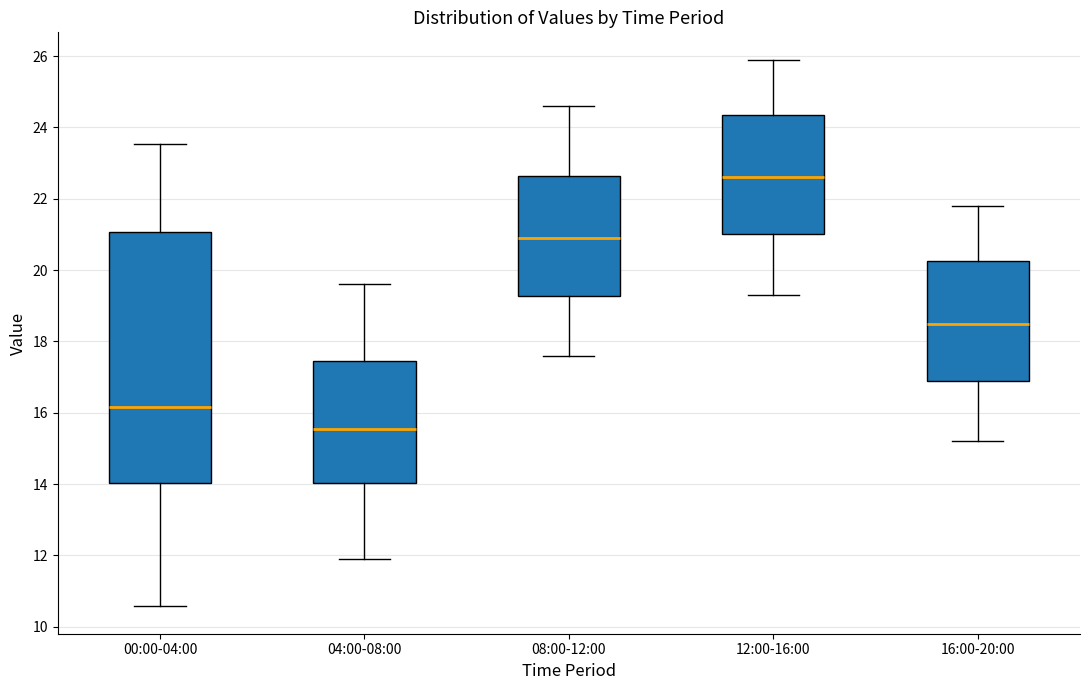

Reading left to right, transcribe this box plot: for each box, give where its median line is, the range the box spans, and where its two whiskers end, as read against the y-axis. The values are not printed on the chart, so give them approximately, as read against the axis.

00:00-04:00: median 16.2, box 14.0 to 21.0, whiskers 10.6 to 23.6
04:00-08:00: median 15.6, box 14.0 to 17.4, whiskers 12.0 to 19.6
08:00-12:00: median 21.0, box 19.2 to 22.6, whiskers 17.6 to 24.6
12:00-16:00: median 22.6, box 21.0 to 24.4, whiskers 19.4 to 26.0
16:00-20:00: median 18.6, box 17.0 to 20.2, whiskers 15.2 to 21.8